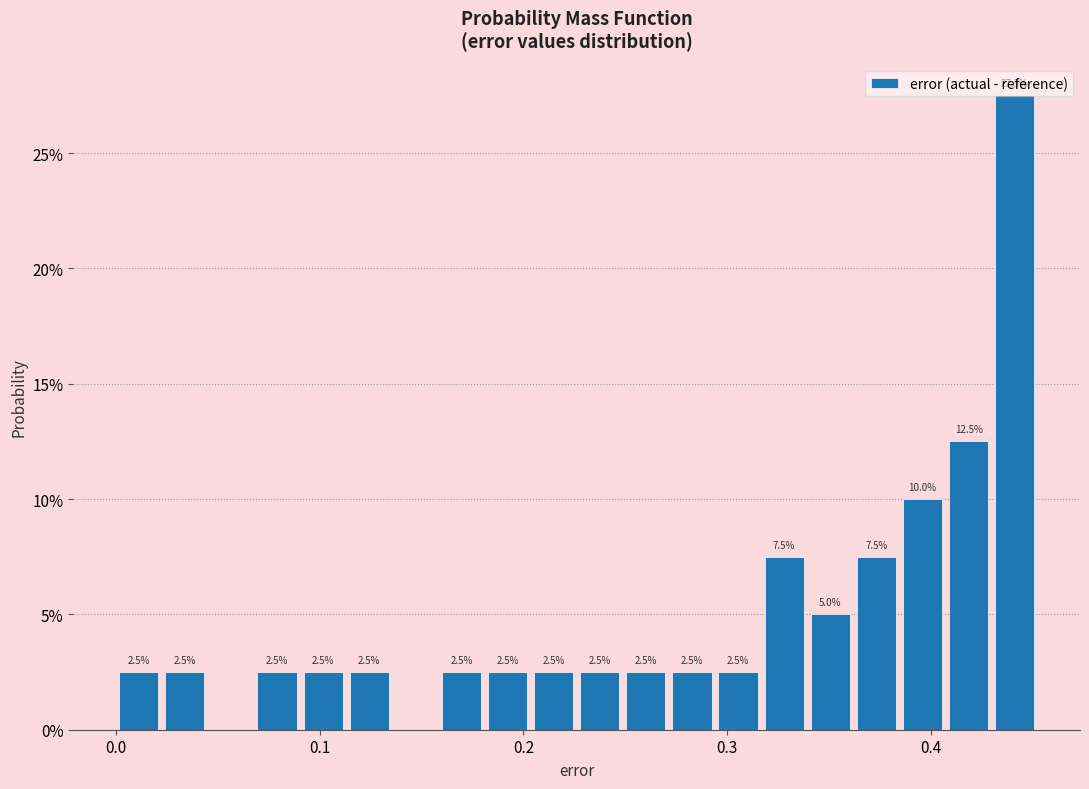

Around what value on the x-axis is the tallest bar? Give the approximate position of its centre, as read against the axis.

0.44